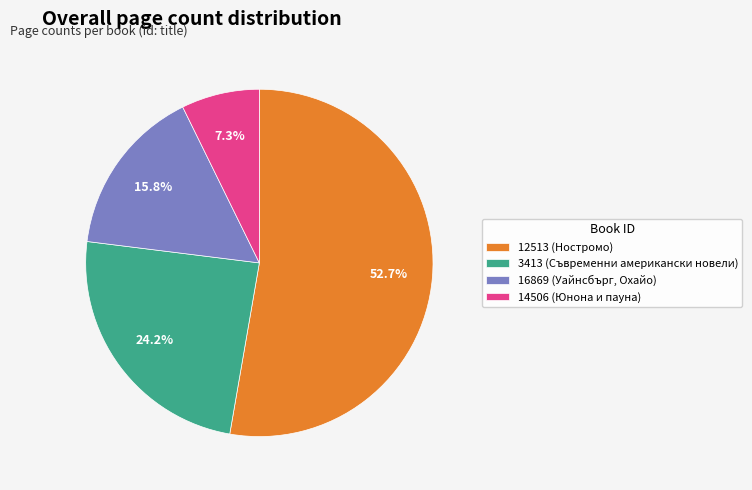

Do 16869 (Уайнсбърг, Охайо) and 12513 (Ностромо) together represent more than half of the pie?

Yes